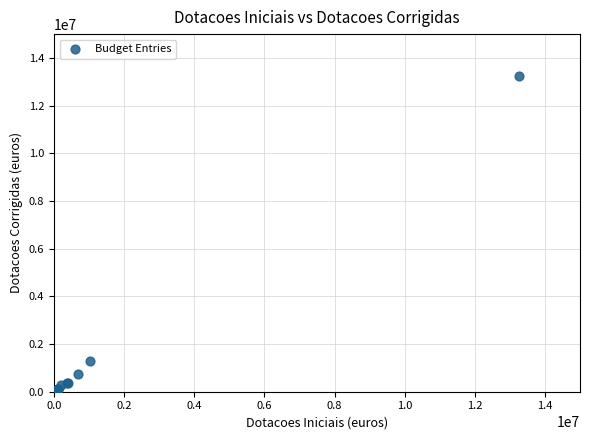

What Y value in the scatter plot is closest to 6628850?

1303830